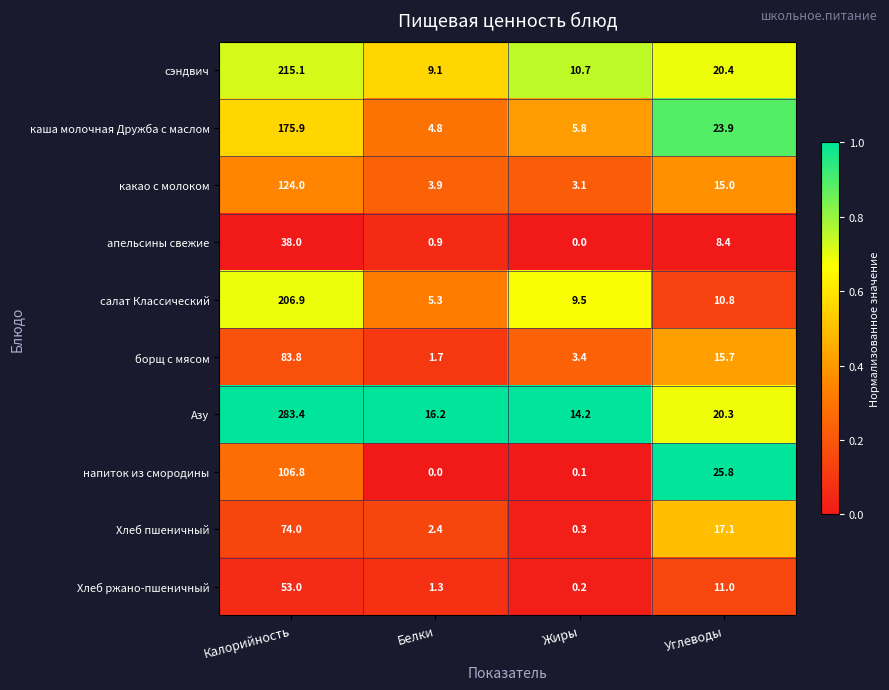

Which series has the widest spread of values?

Азу